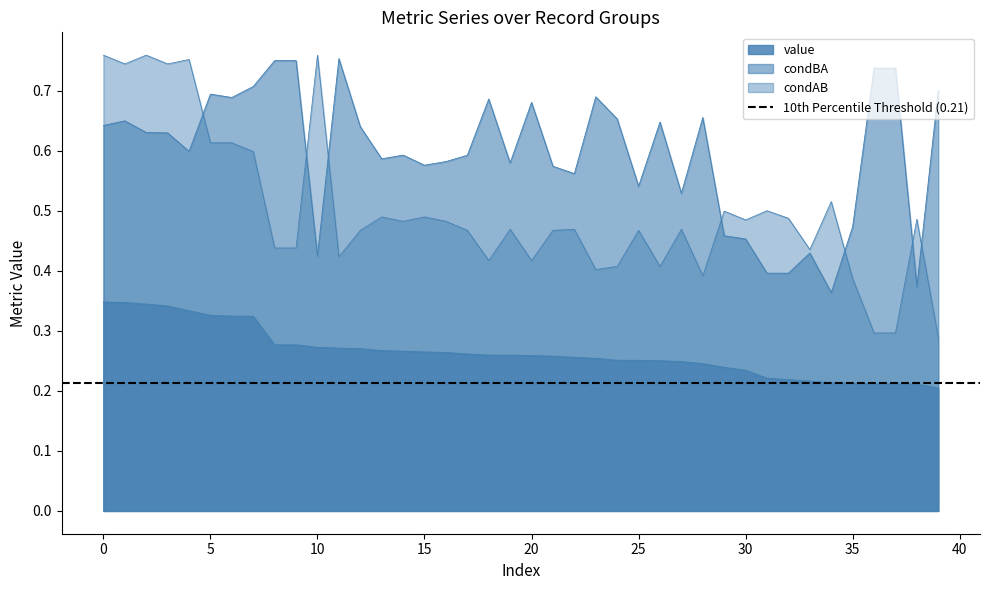

What is the difference between the maximum and second lowest values in the condAB series?

0.5